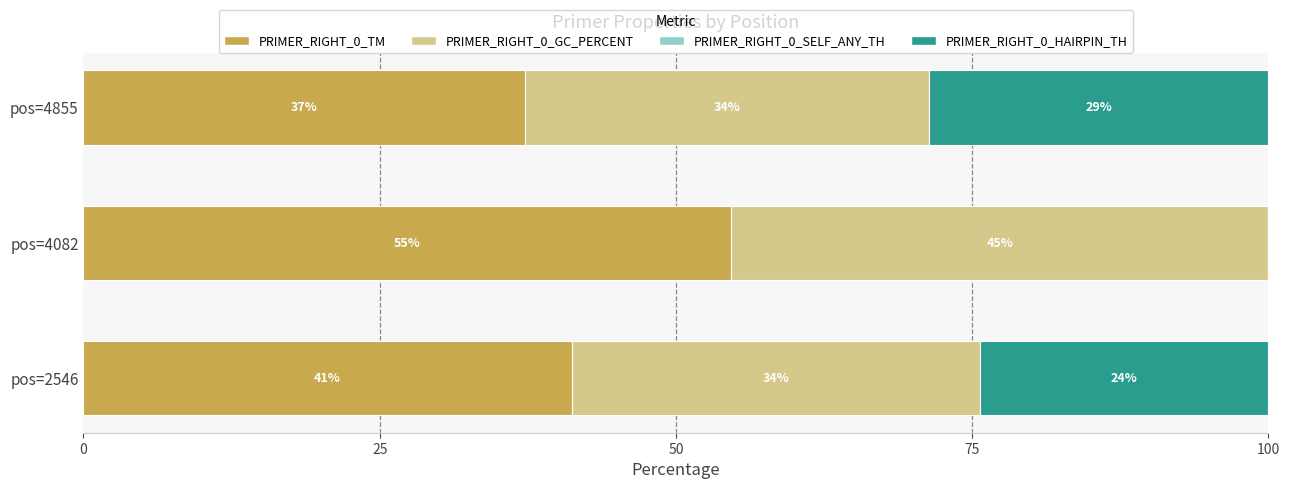

Which series has the largest range (max minus min)?

PRIMER_RIGHT_0_HAIRPIN_TH